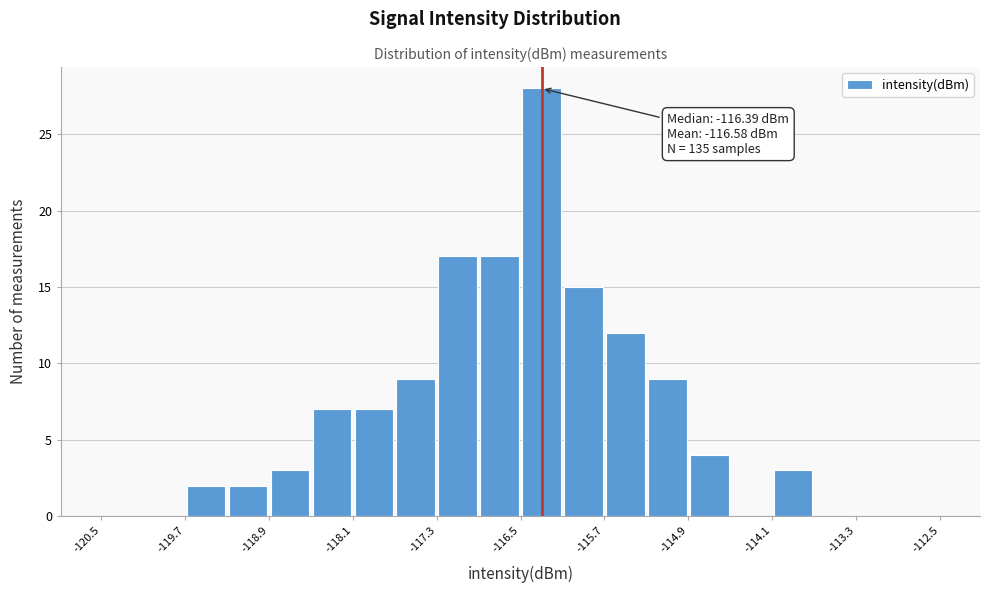

Which range on the x-axis has the tallest bar?

-116.5 to -116.1